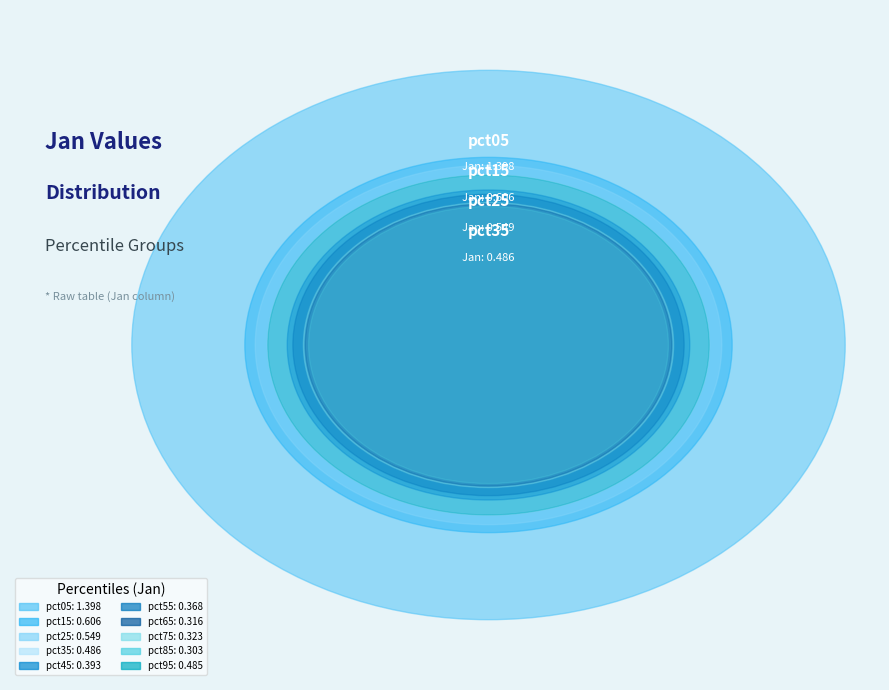

Is there any slice that represents more than half of the pie?

No